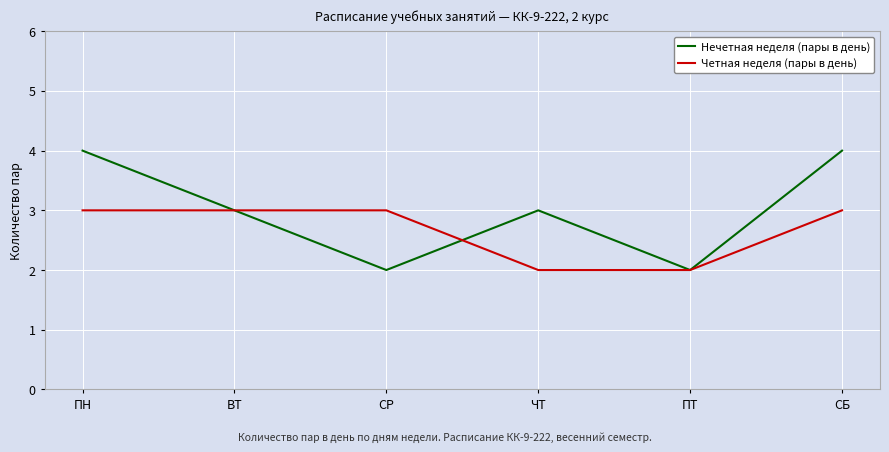

List the series in order of their peak value, lowest first.

Четная неделя (пары в день), Нечетная неделя (пары в день)